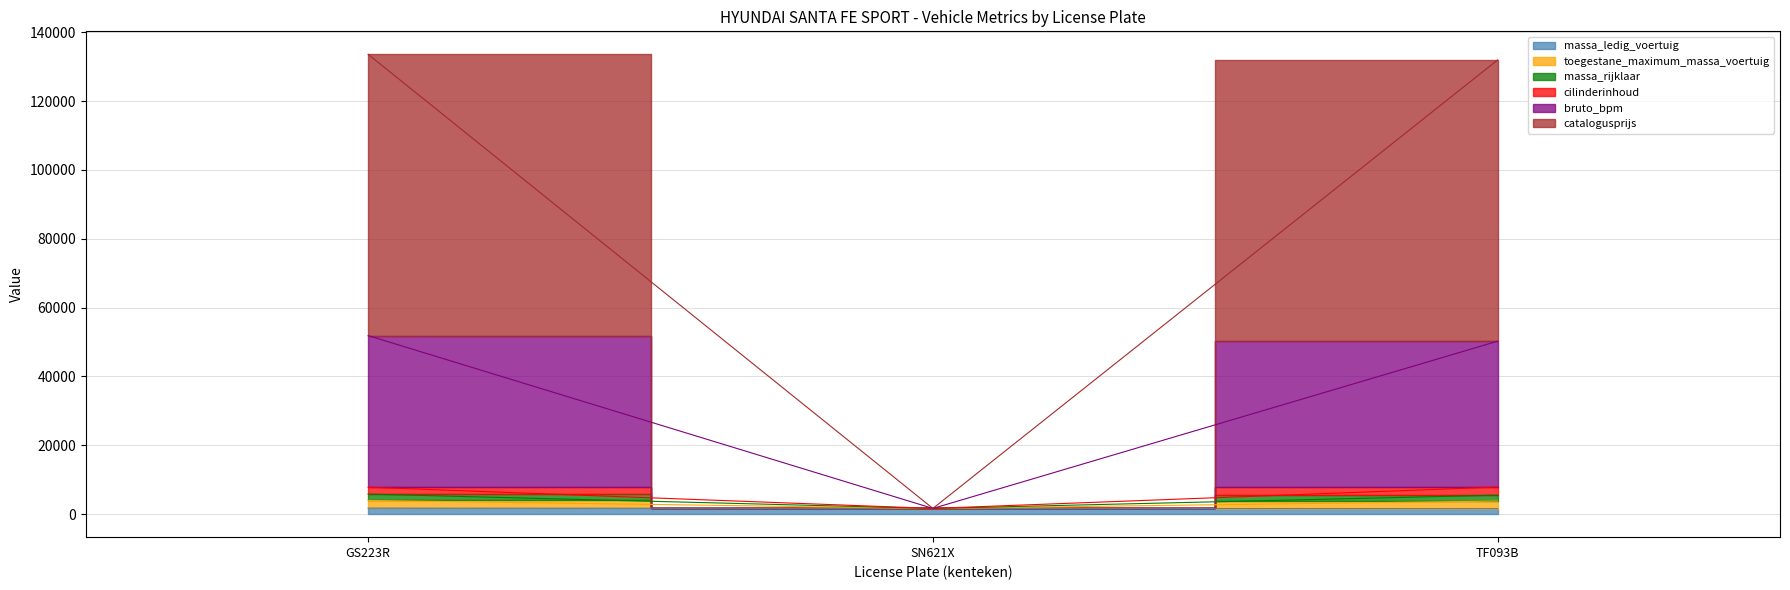

What is the approximate value of toegestane_maximum_massa_voertuig at SN621X, to the nearest 100?

1700